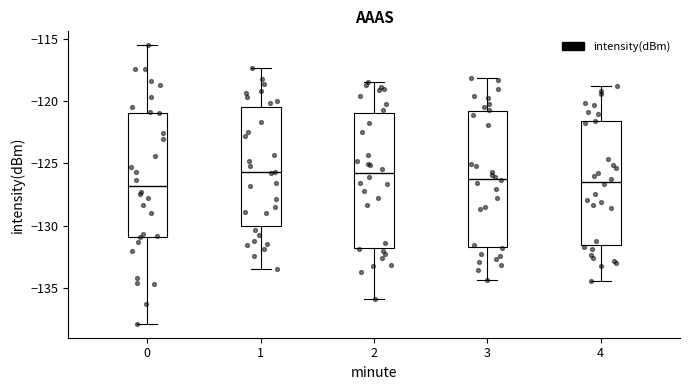

Where is the lower edge of the box at x = 4 on the y-axis? The values are not printed on the chart, so give them approximately, as read against the axis.

-131.5